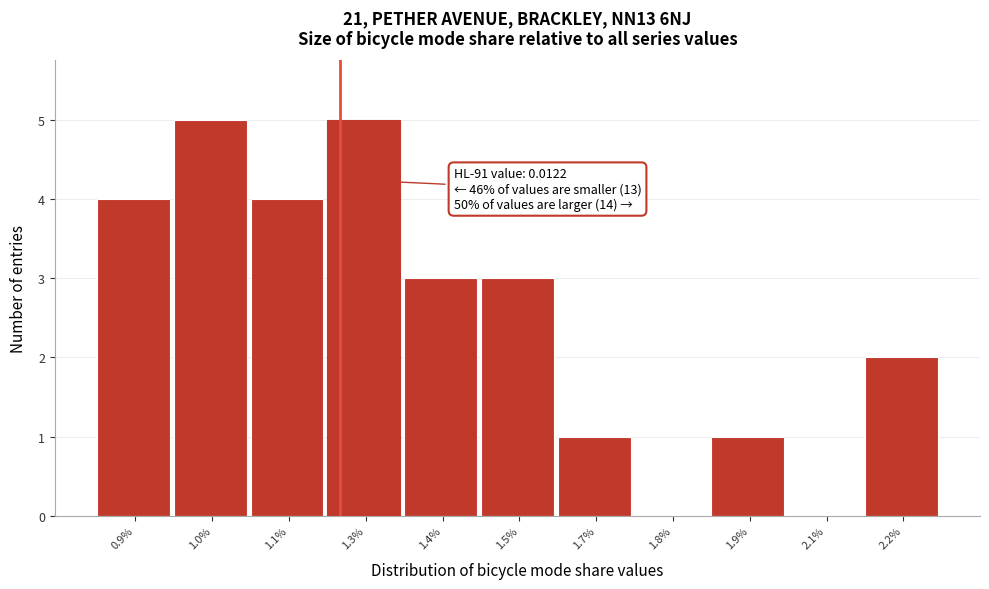

What is the maximum value shown in the chart?

5